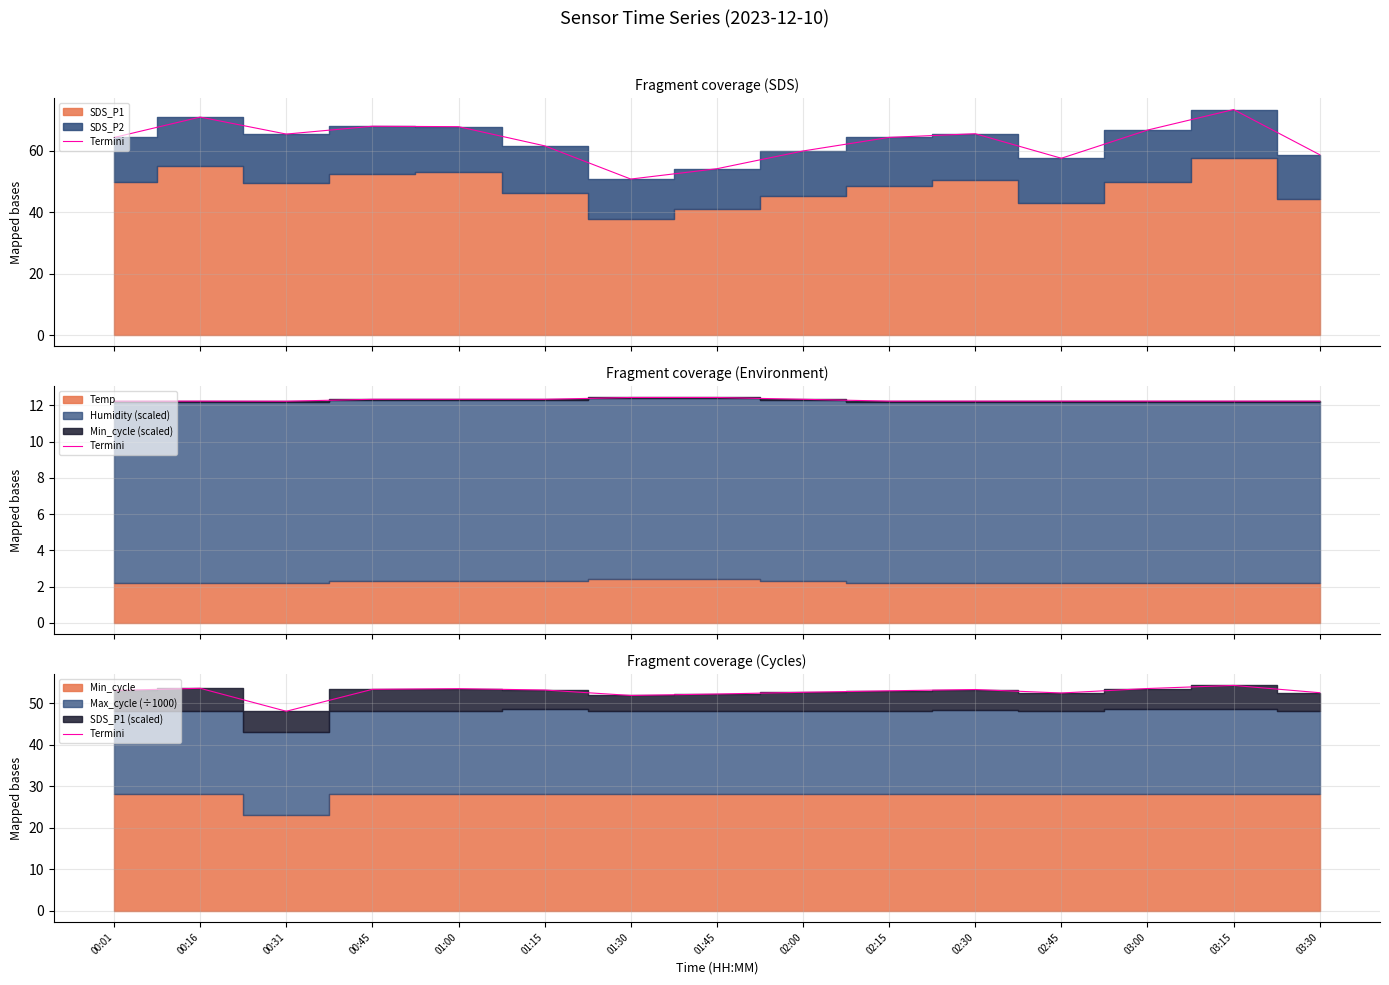

What is the difference between the second highest and second lowest values?

1.7